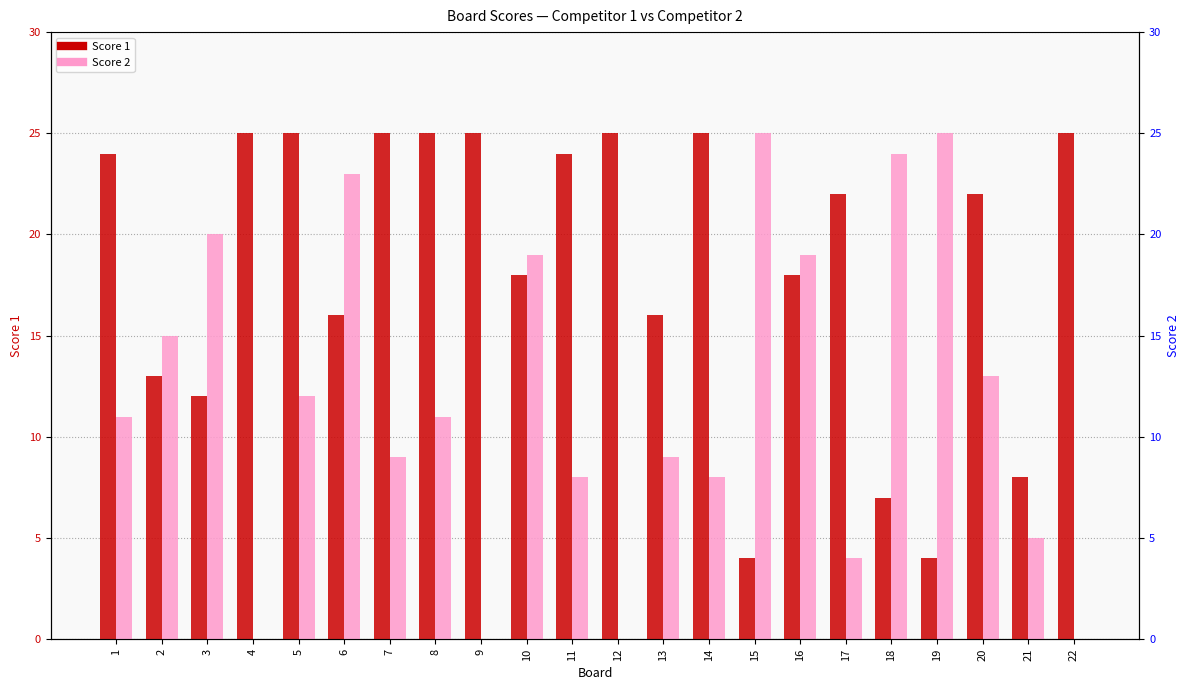

Read the Score 2 value at 2.

15